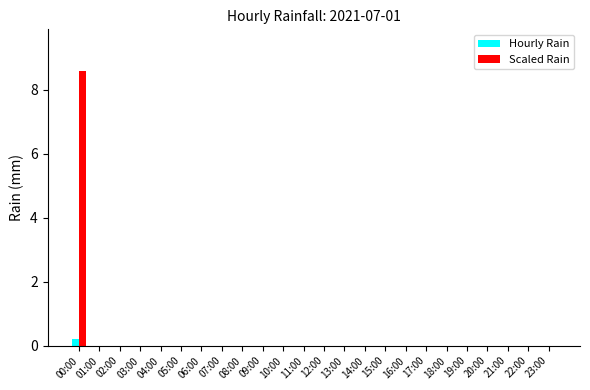

Is it true that Scaled Rain equals 4.9 at 13:00?

False